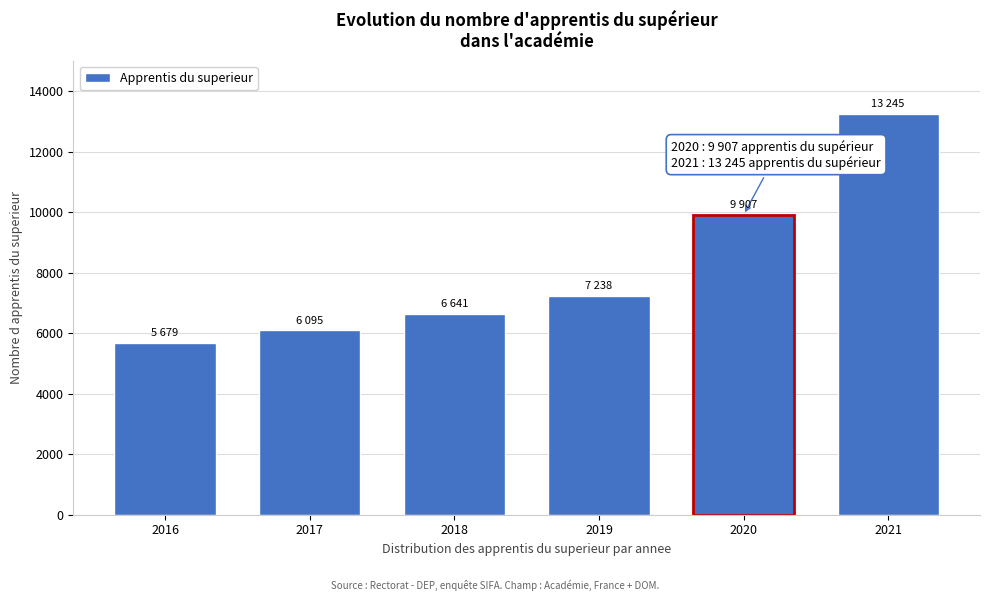

Reading right to left, list all the values displayed in this chart.

2021=13245	2020=9907	2019=7238	2018=6641	2017=6095	2016=5679